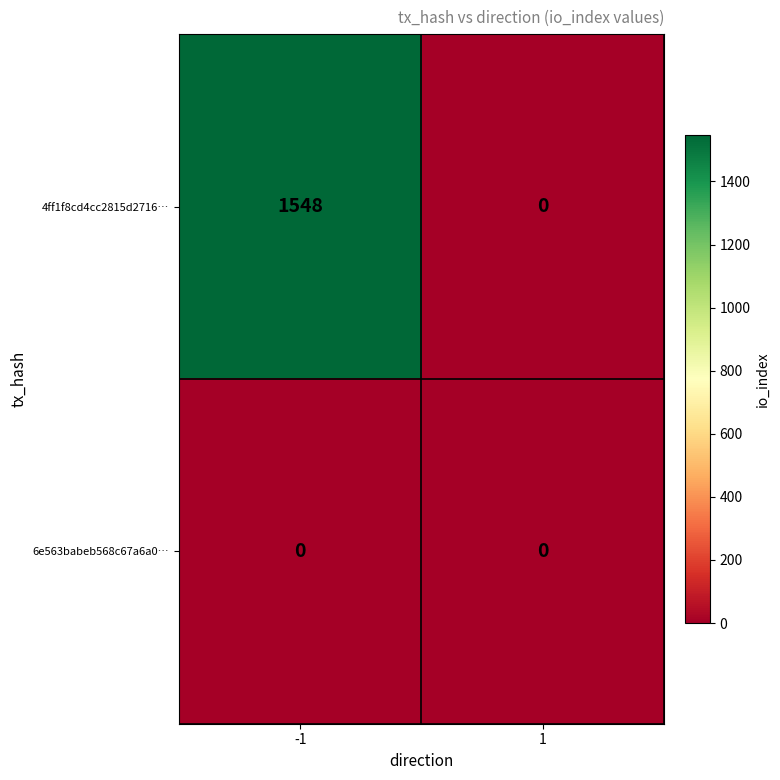

How many distinct data groups are displayed?

2